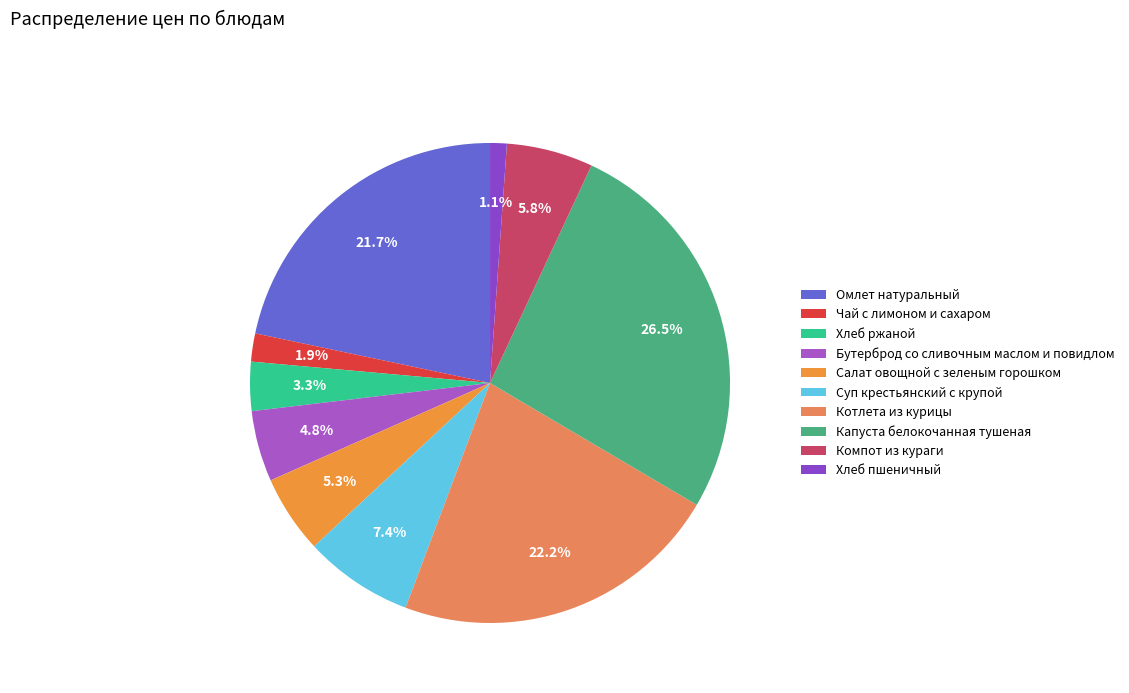

What percentage is NOT represented by Омлет натуральный?

78.3%